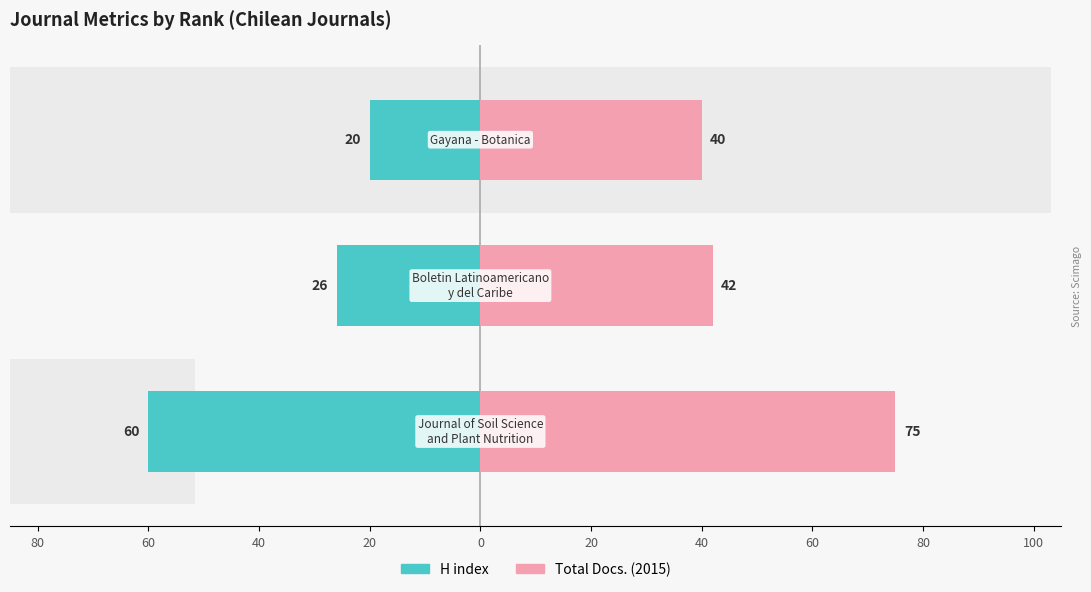

Which series has the largest range (max minus min)?

H index